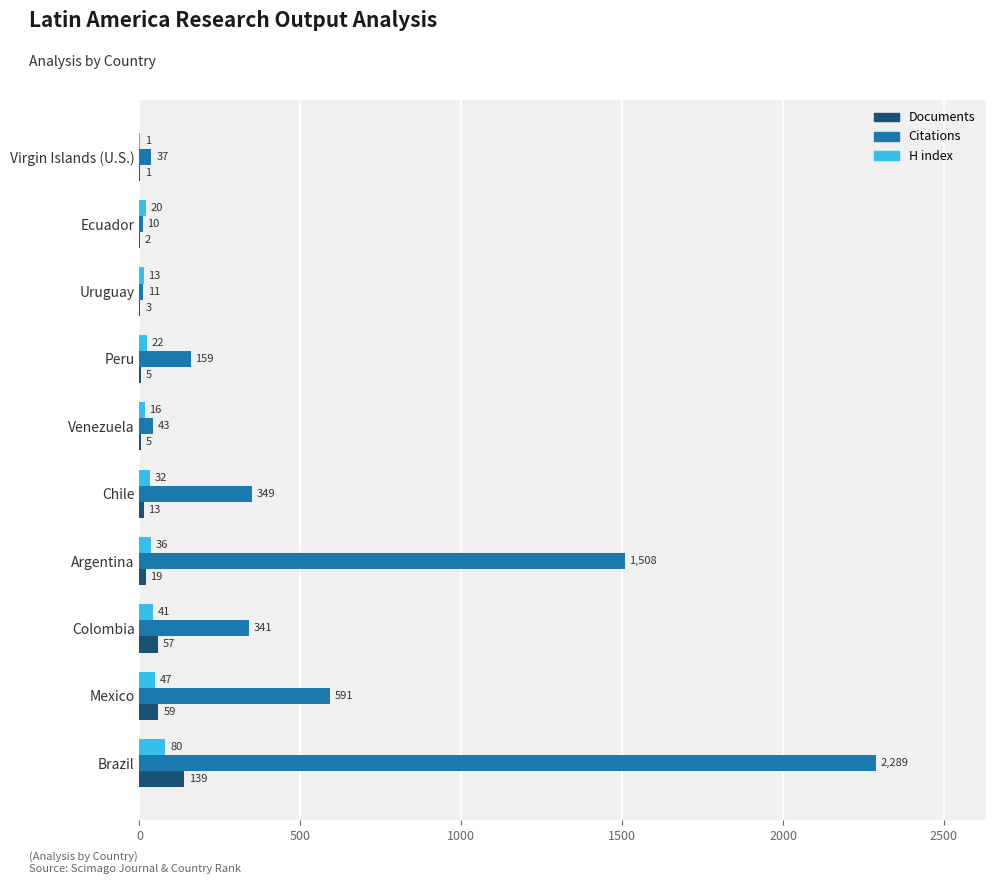

What is the approximate value of Citations at Venezuela, to the nearest 50?

50